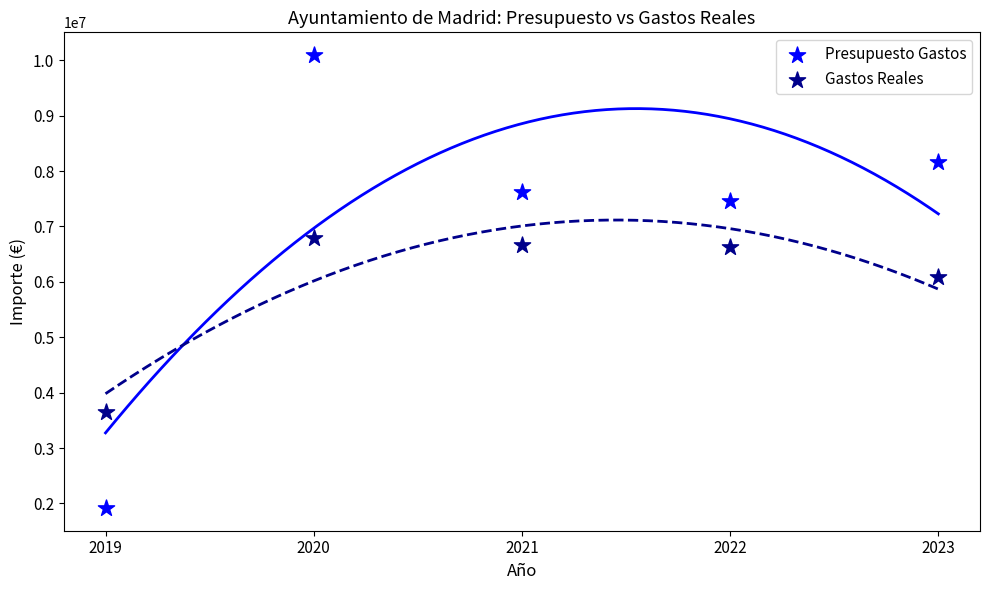

Across all data points, what is the average X value?

2021.0